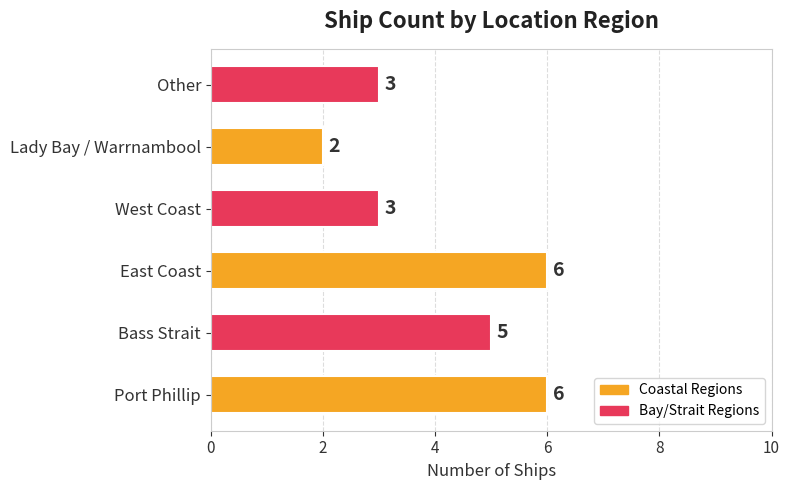

What is the difference between the maximum and second lowest values?

3